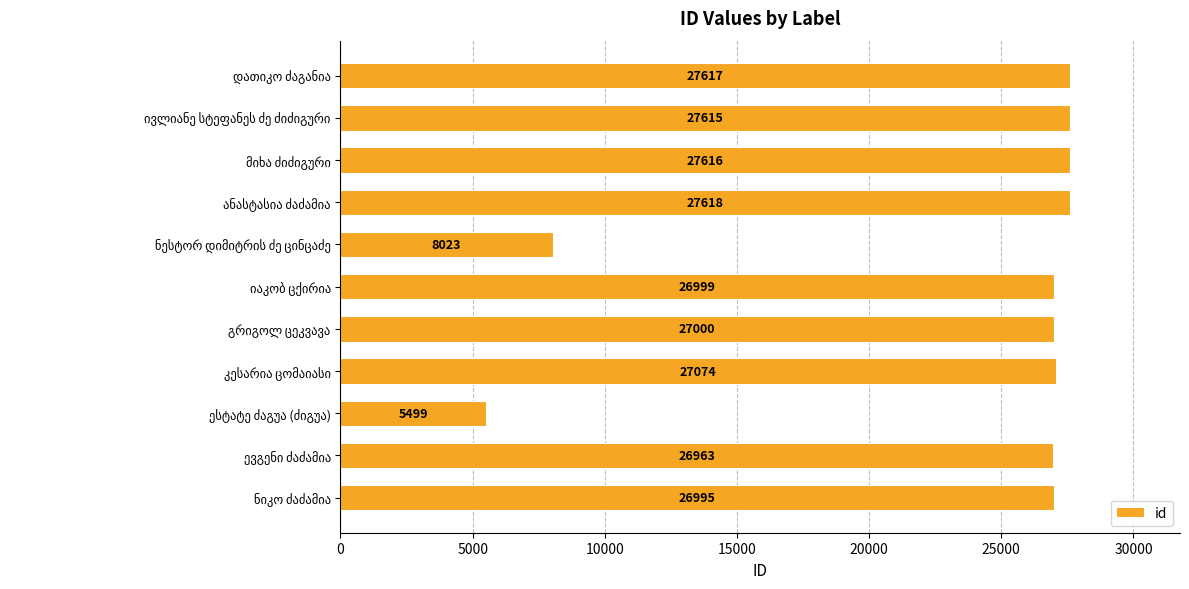

What is the difference between the second highest and minimum values?

22118